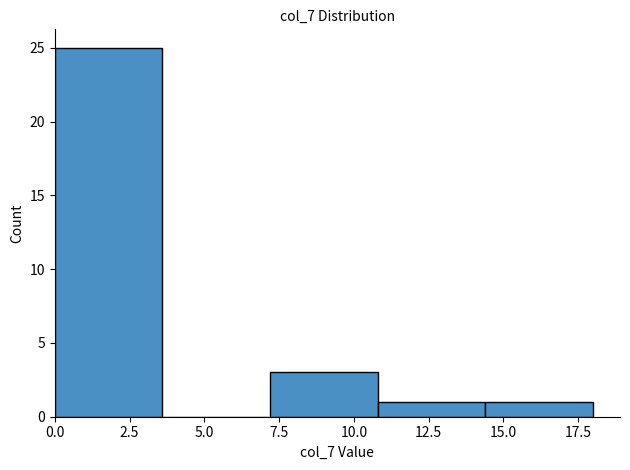

What is the height of the bar covering 7.2 to 10.8 on the x-axis? Neither the bar edges nor the heights are printed on the chart, so give them approximately, as read against the axes.

3